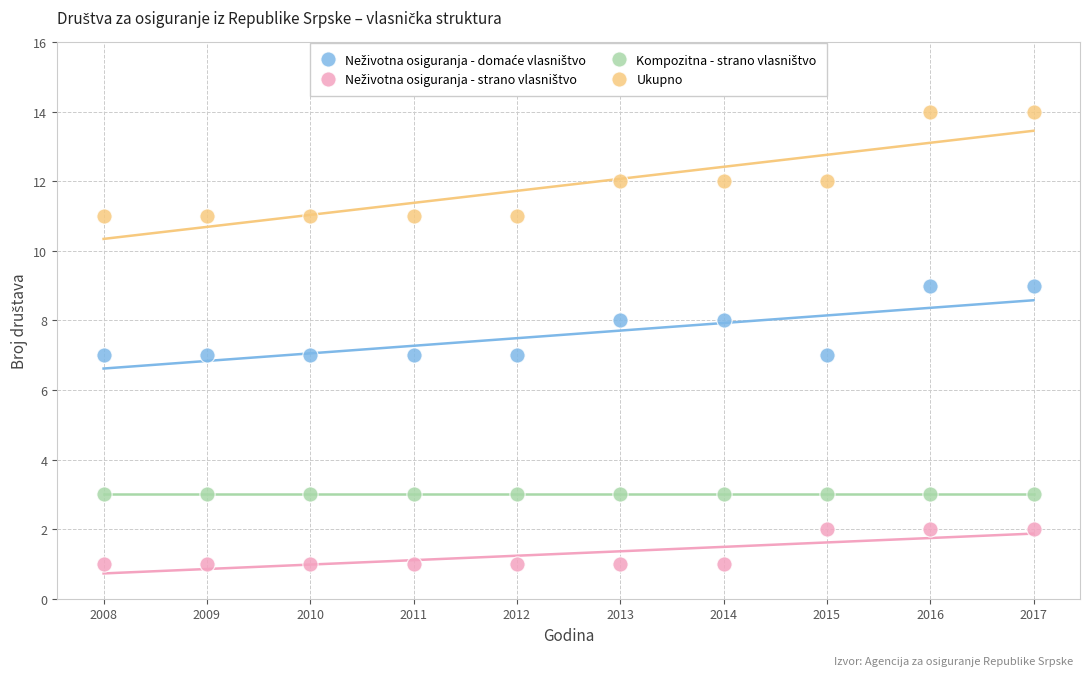

Which series reaches the maximum Y coordinate?

Ukupno